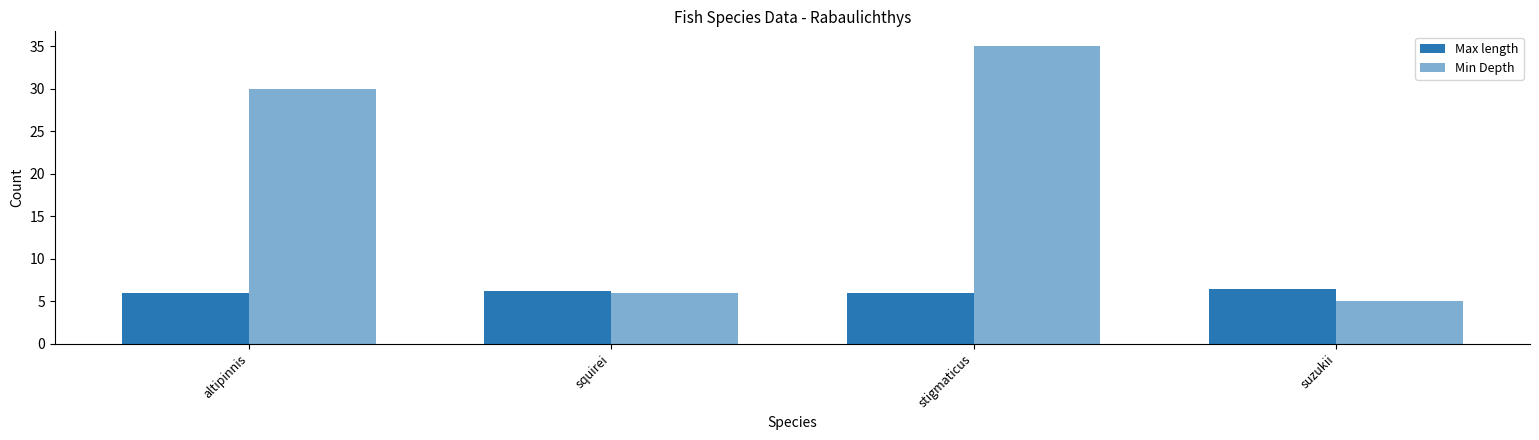

What is the label of the 3rd bar from the left?

stigmaticus